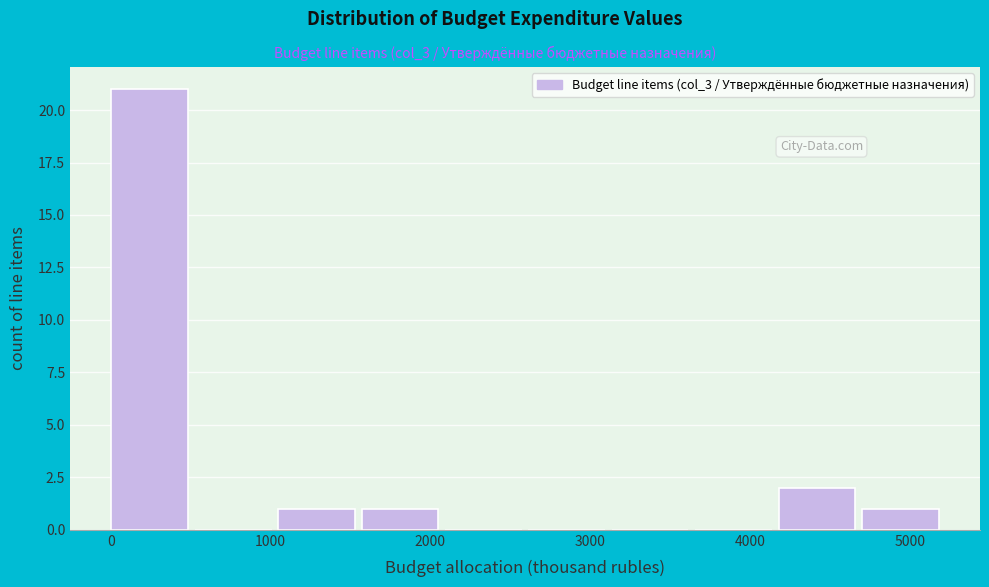

Reading left to right, transcribe this chart: for each bar, give the range it covers on the x-axis and its height. Neither the bar edges nor the heights are printed on the chart, so give them approximately, as read against the axes.

0 to 500: 21
500 to 1000: 0
1000 to 1600: 1
1600 to 2100: 1
2100 to 2600: 0
2600 to 3100: 0
3100 to 3700: 0
3700 to 4200: 0
4200 to 4700: 2
4700 to 5200: 1